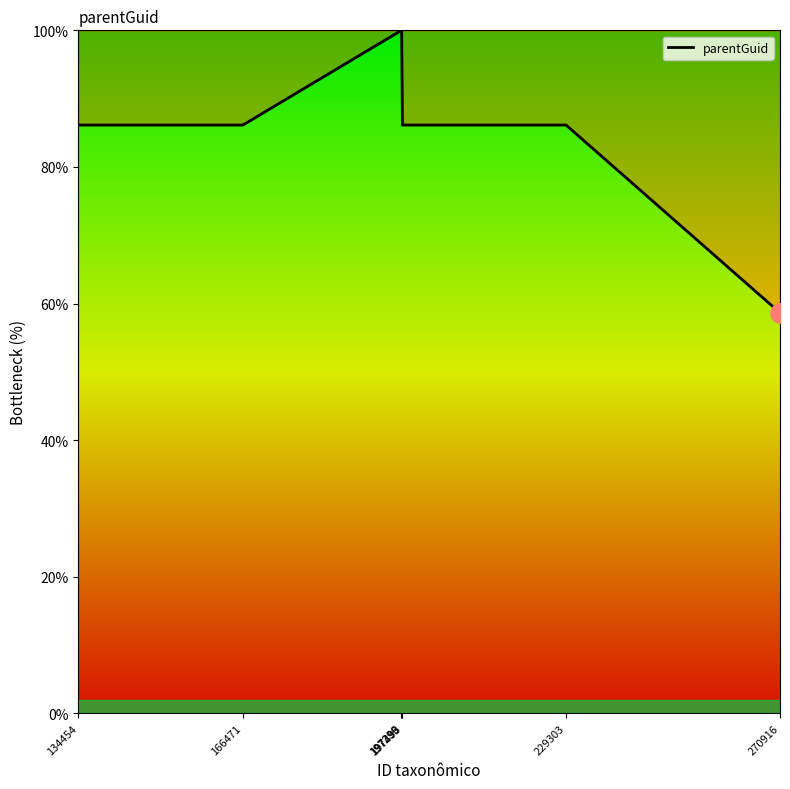

Approximately how many times larger is the value at 197493 compared to 229303?

1.0